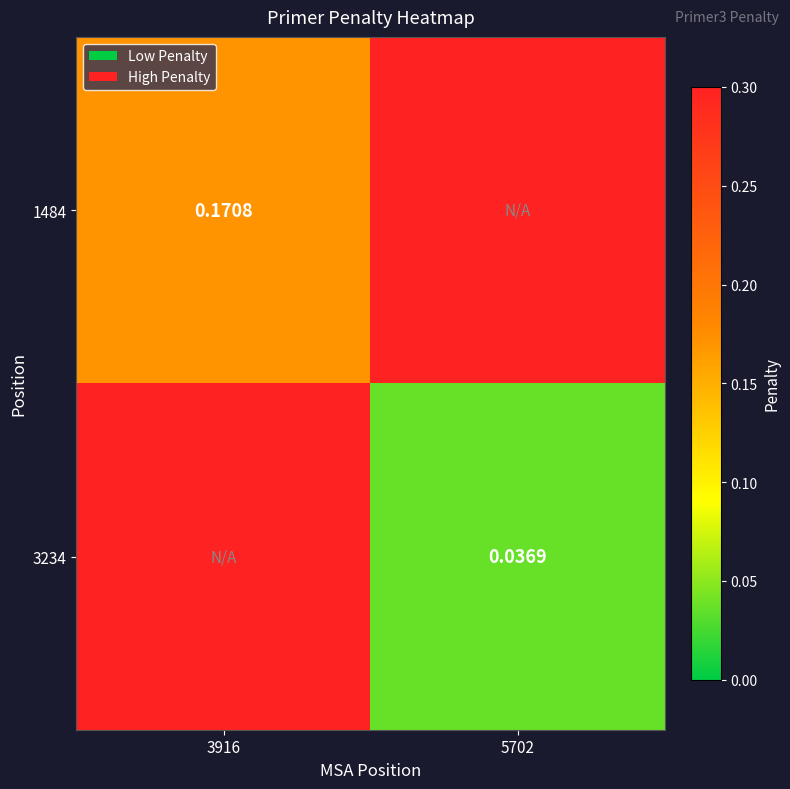

Is the value of 1484 at 3916 greater than the value of 3234 at 5702?

Yes